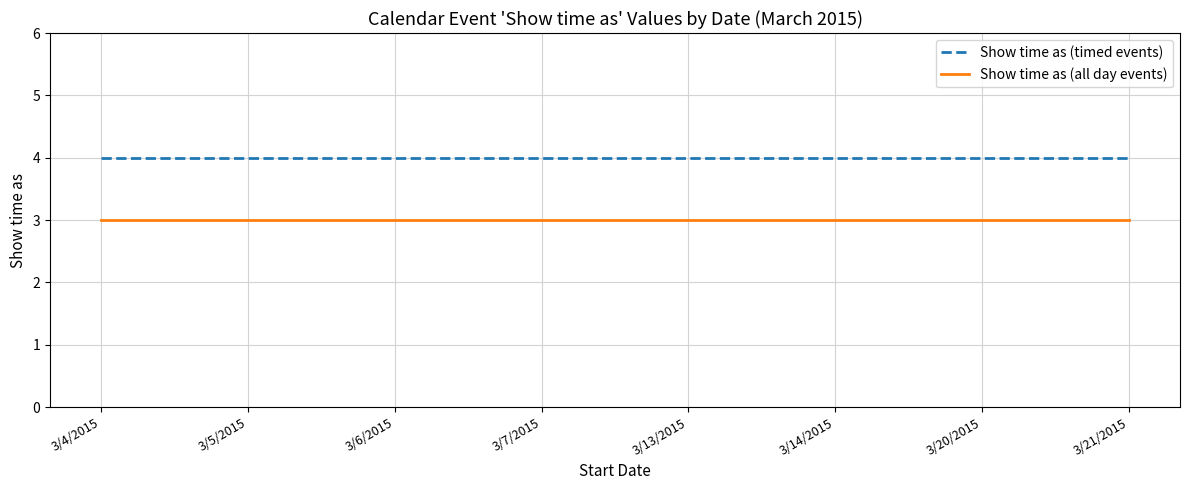

Is this an area chart (filled region under the line)?

No